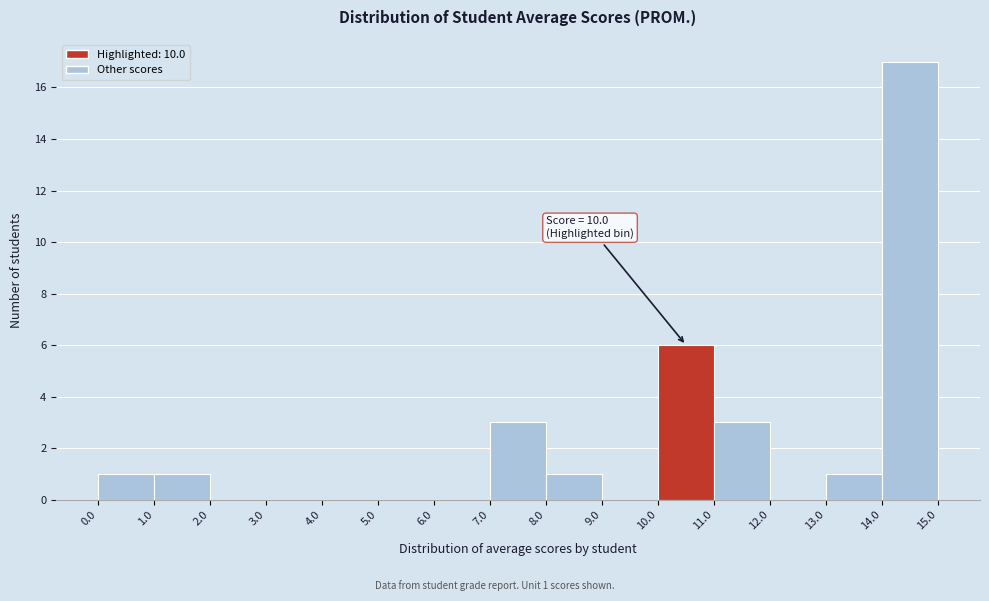

Which range on the x-axis has the tallest bar?

14.0 to 15.0